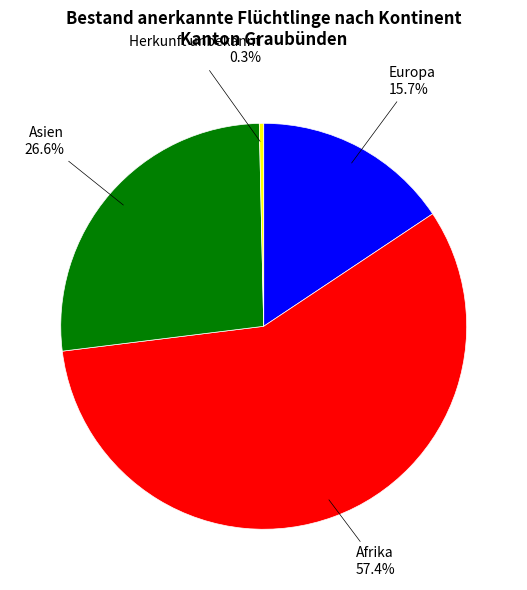

Rank the categories by value from highest to lowest.

Afrika, Asien, Europa, Herkunft unbekannt